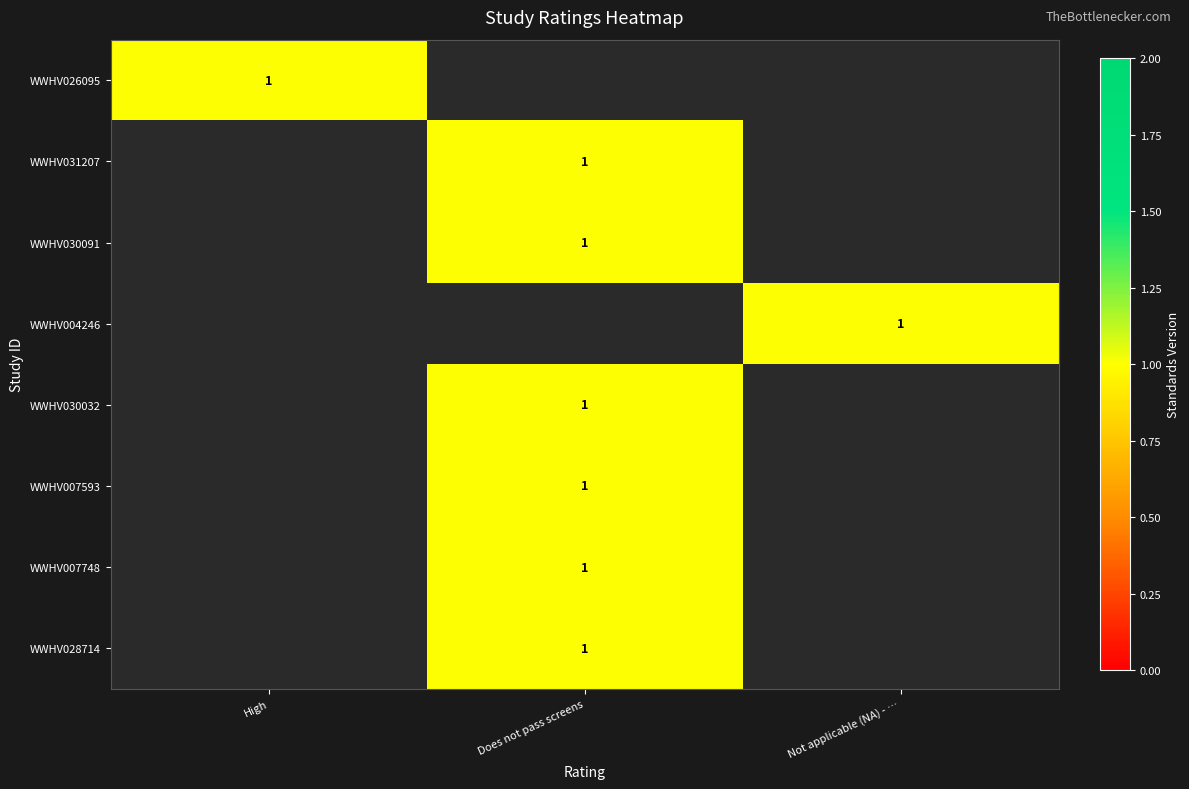

Which category has the highest value across all series?

High